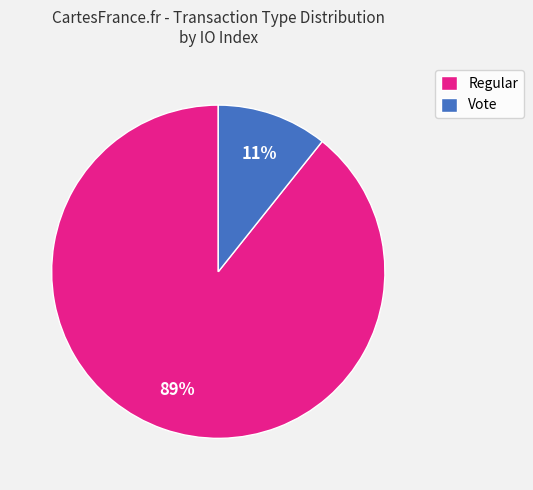

To the nearest percent, what is the combined percentage of Vote and Regular?

100%